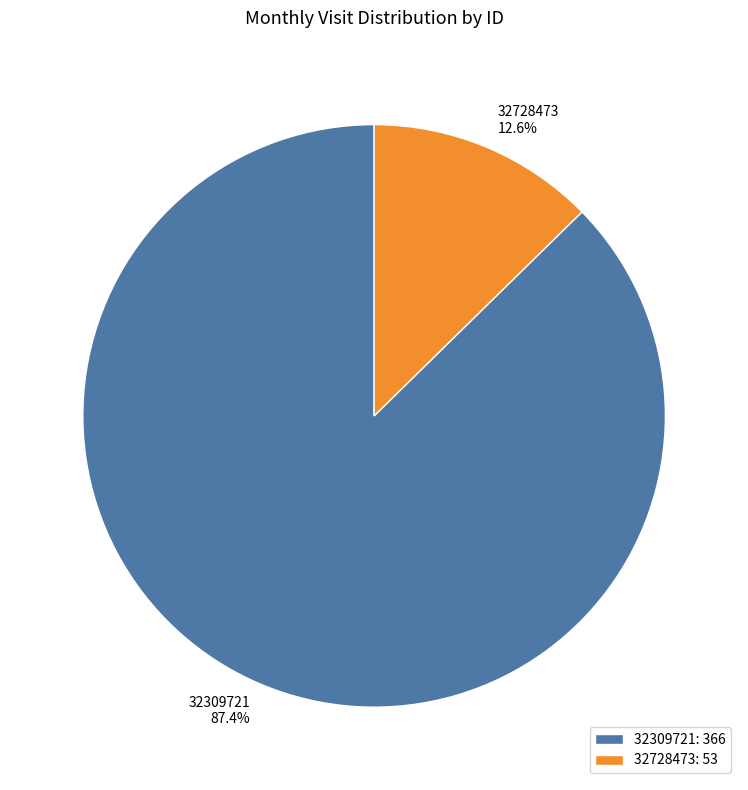

To the nearest percent, what portion does 32309721 represent?

87%